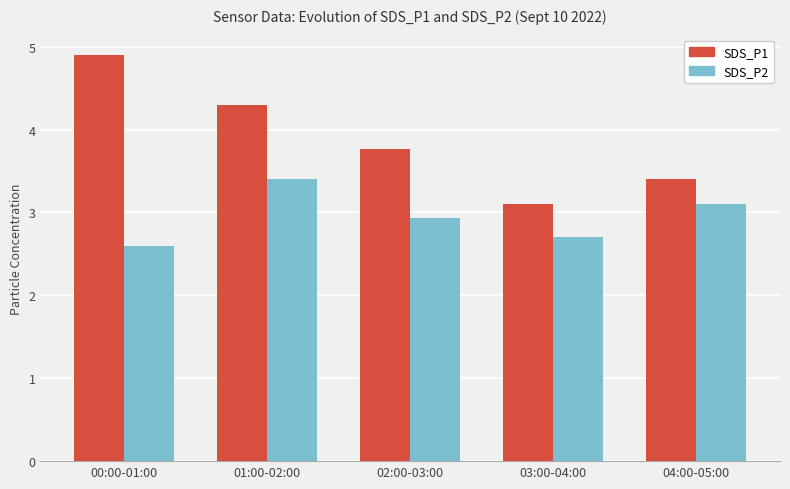

What is the sum of all SDS_P1 values?

19.5